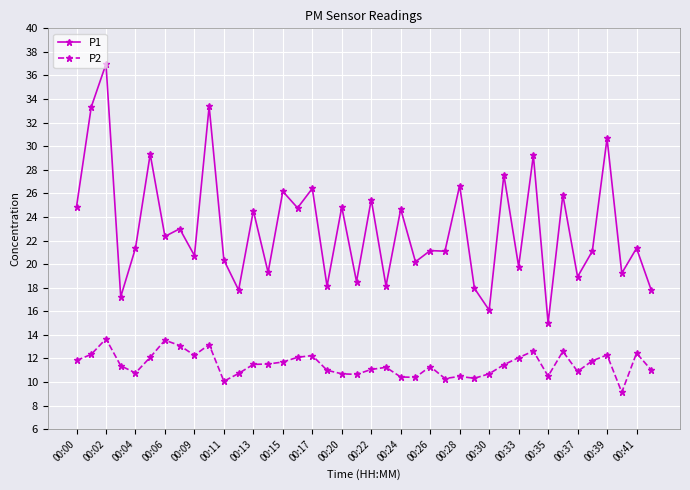

What is the difference between the maximum and minimum values in the P1 series?

22.0